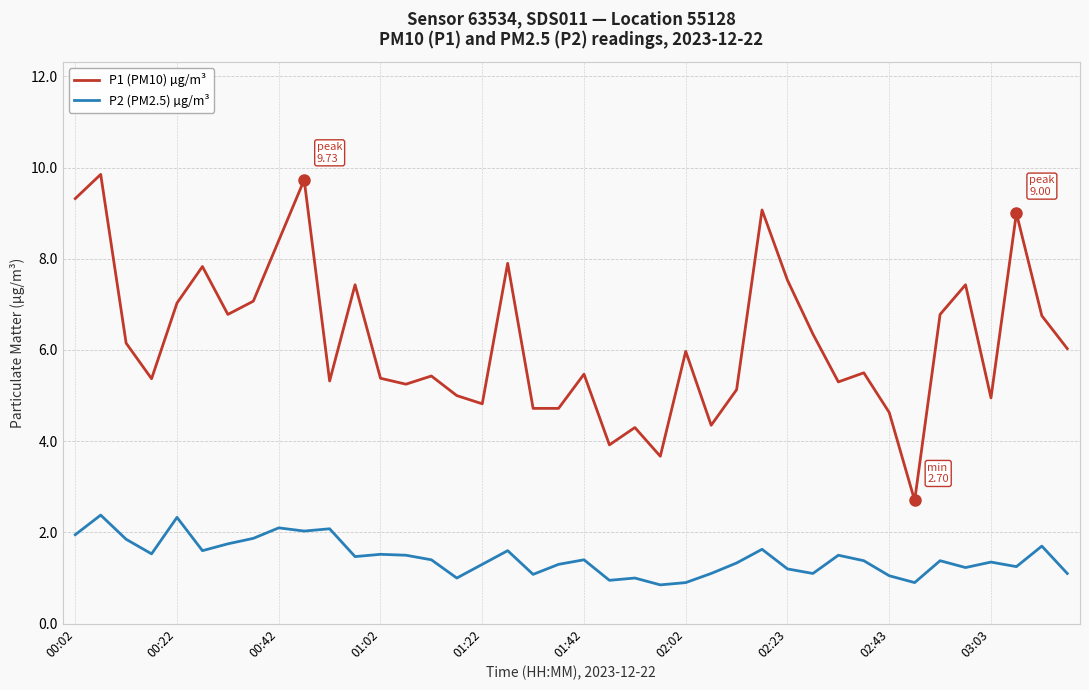

What is the highest value of the P2 (PM2.5) µg/m³ series?

2.4